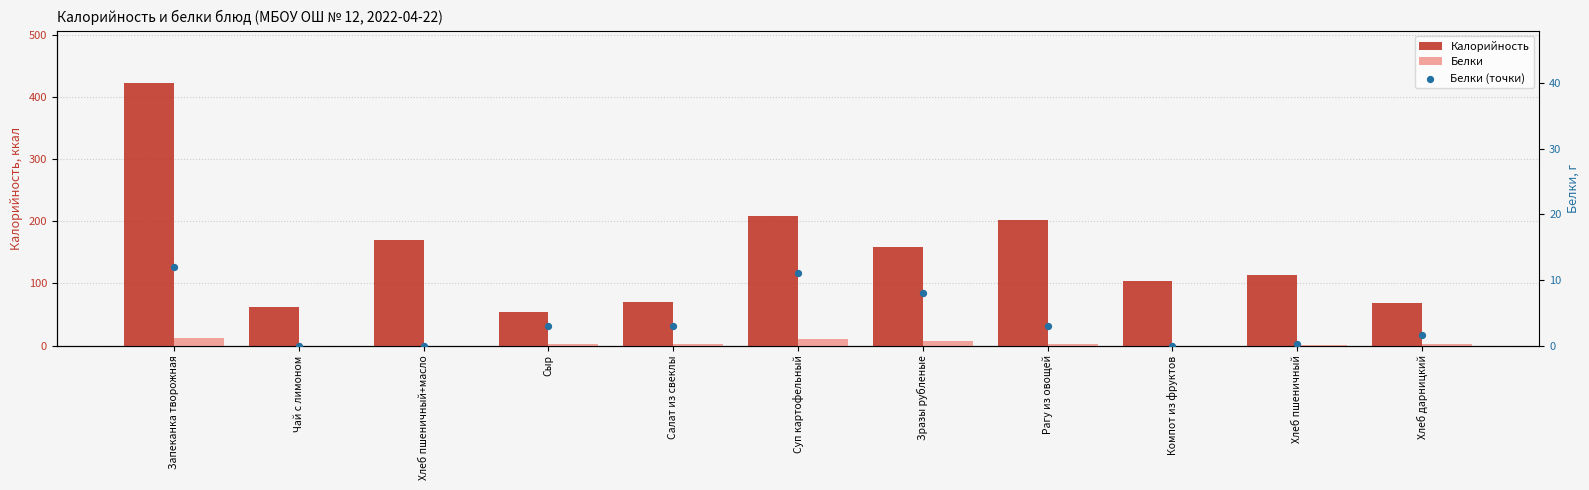

What are all the series names shown in the legend?

Калорийность, Белки, Белки (точки)